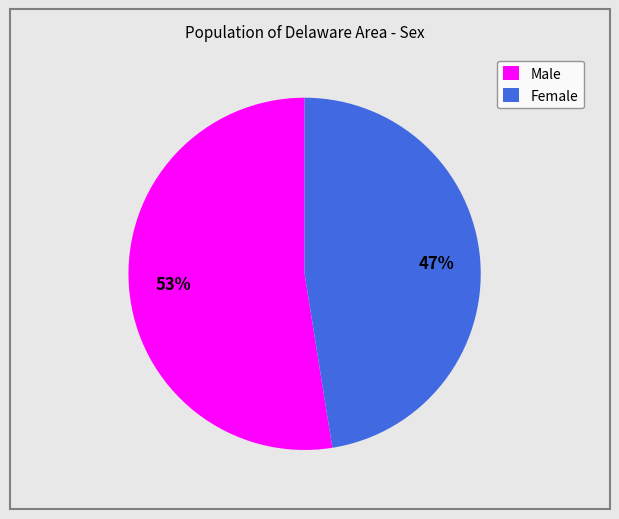

True or false: Male accounts for 45% of the total.

False